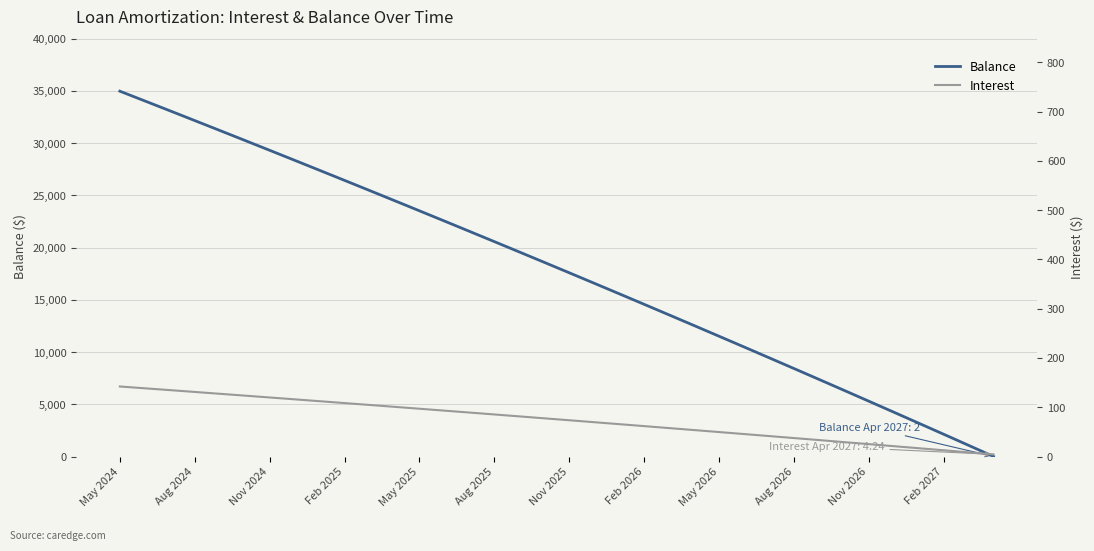

Which category has the highest value in the Balance series?

May 2024